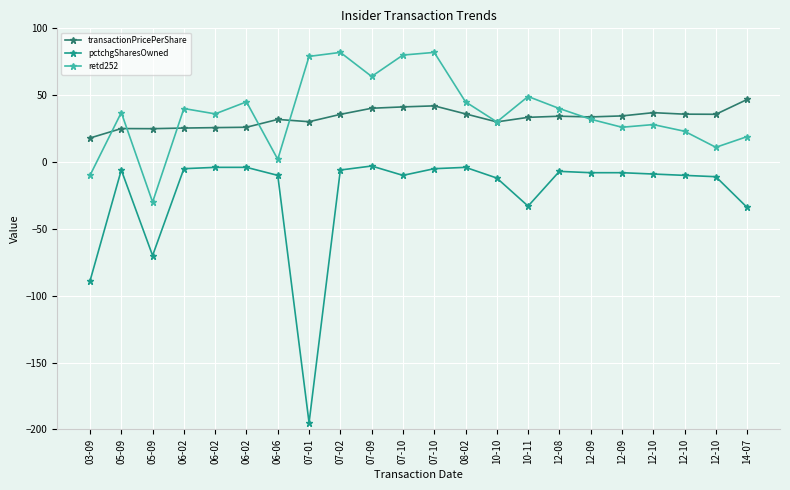

What are all the series names shown in the legend?

transactionPricePerShare, pctchgSharesOwned, retd252